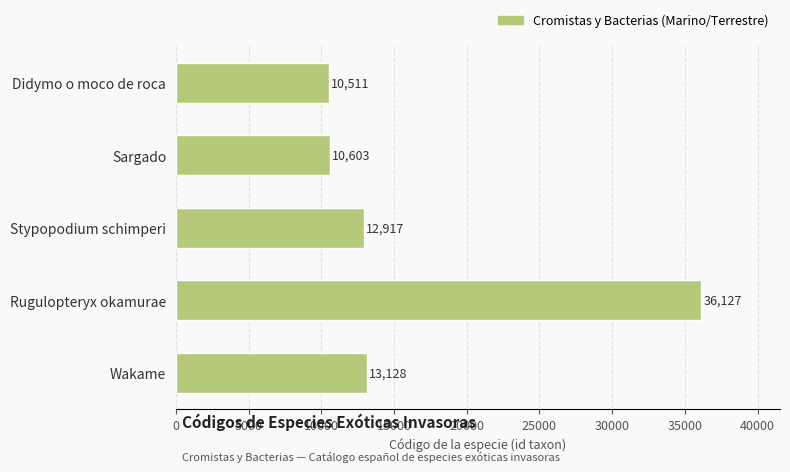

Approximately how many times larger is the value at Wakame compared to Stypopodium schimperi?

1.0